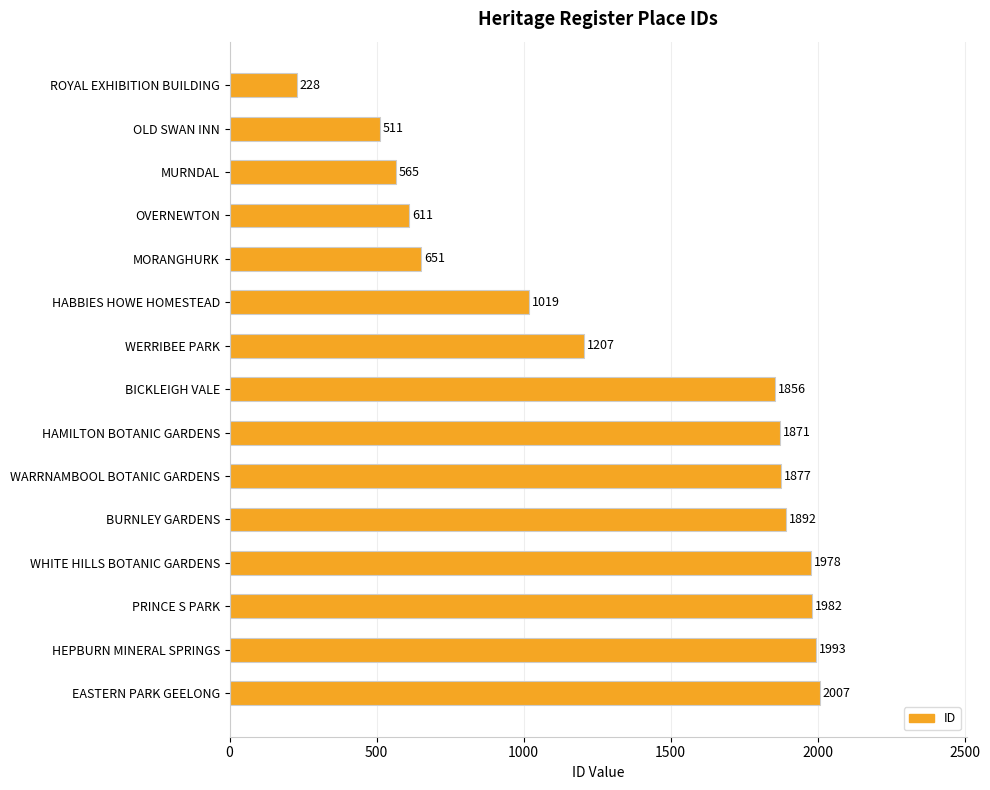

Between HAMILTON BOTANIC GARDENS and HEPBURN MINERAL SPRINGS, which is larger?

HEPBURN MINERAL SPRINGS